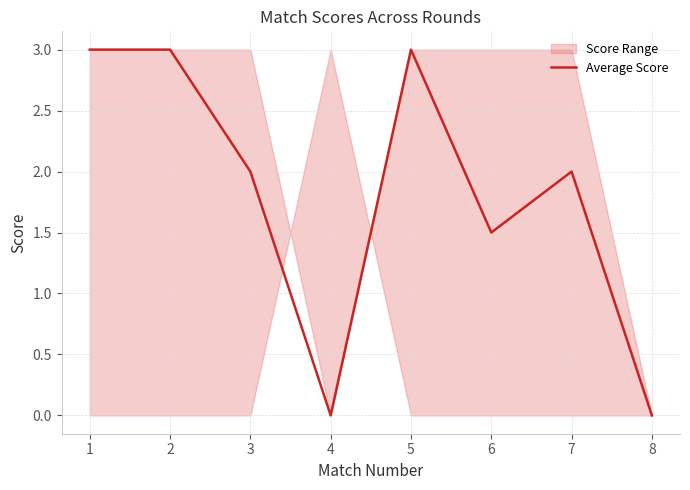

Between 2 and 6, which is larger?

2